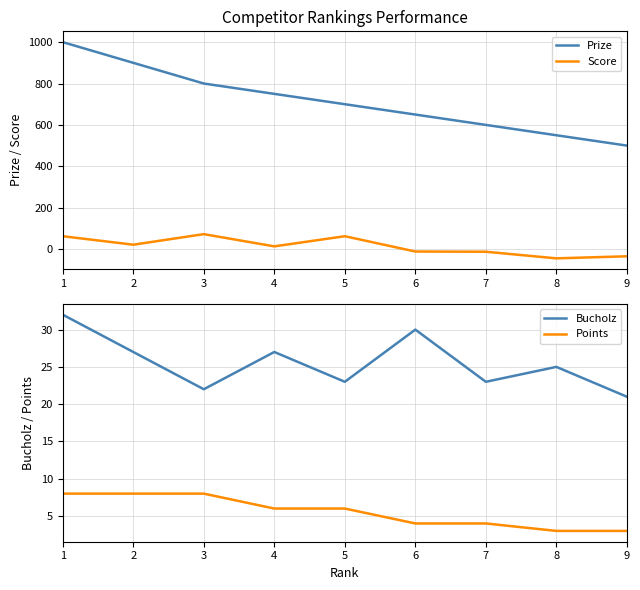

Which label corresponds to the largest value in the chart?

1